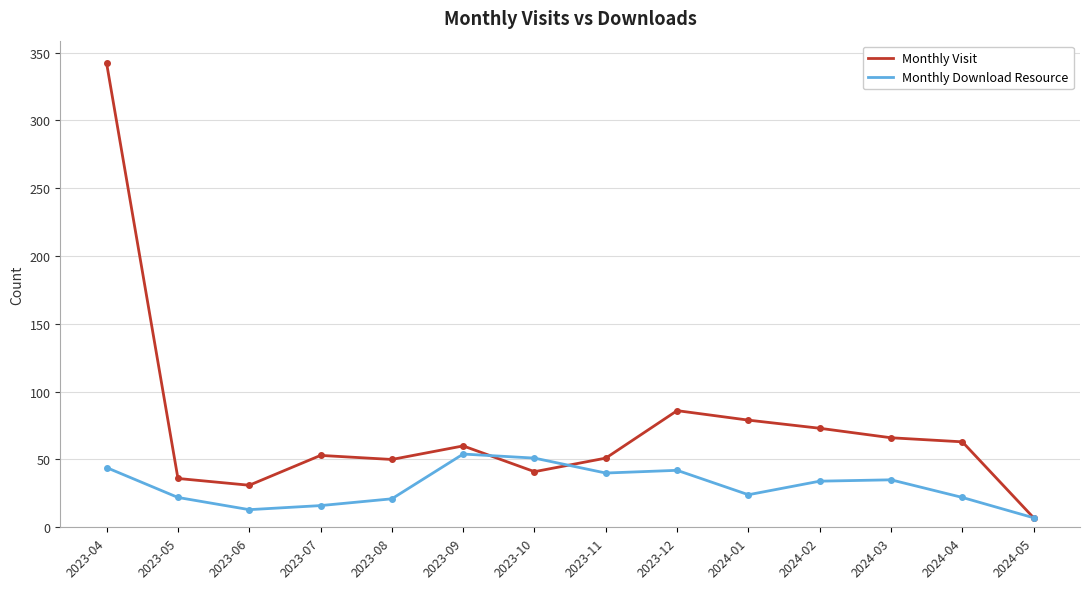

What is the greatest value displayed?

342